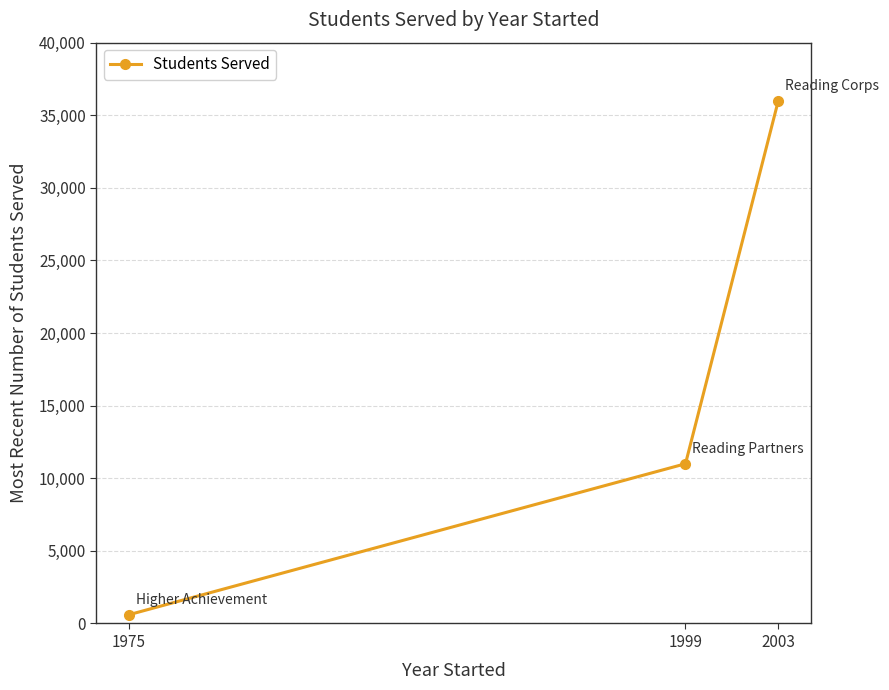

What value does the data have at 1975?

600